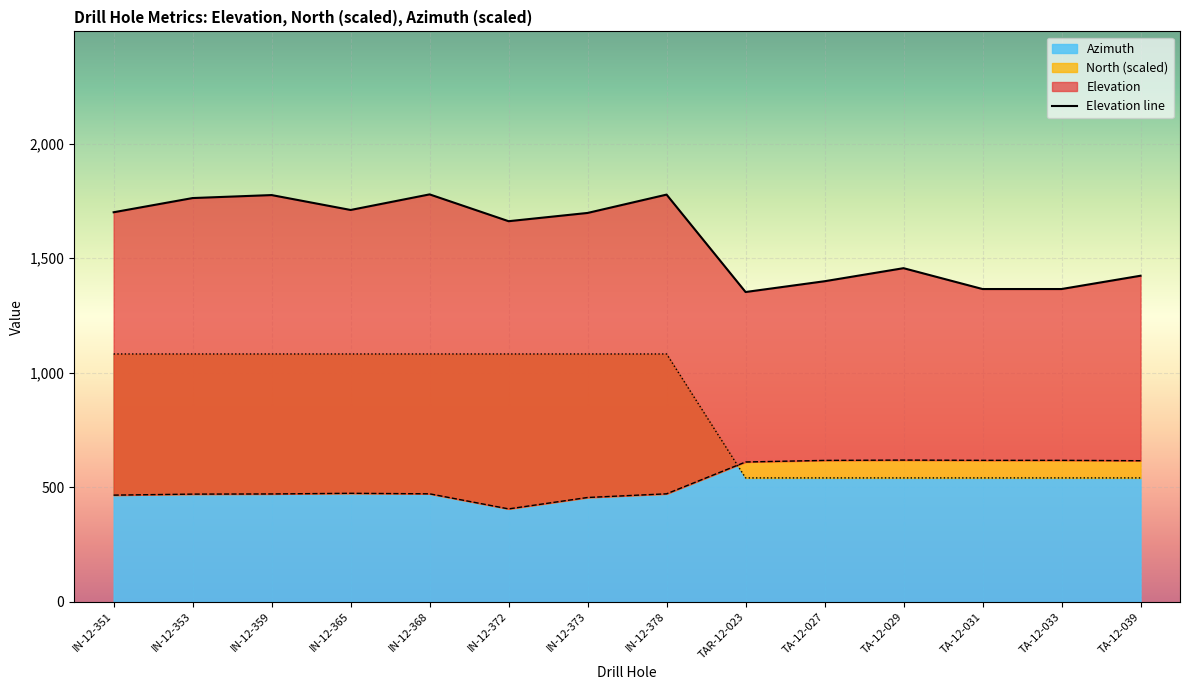

Is it true that North equals 202.1 at IN-12-359?

False